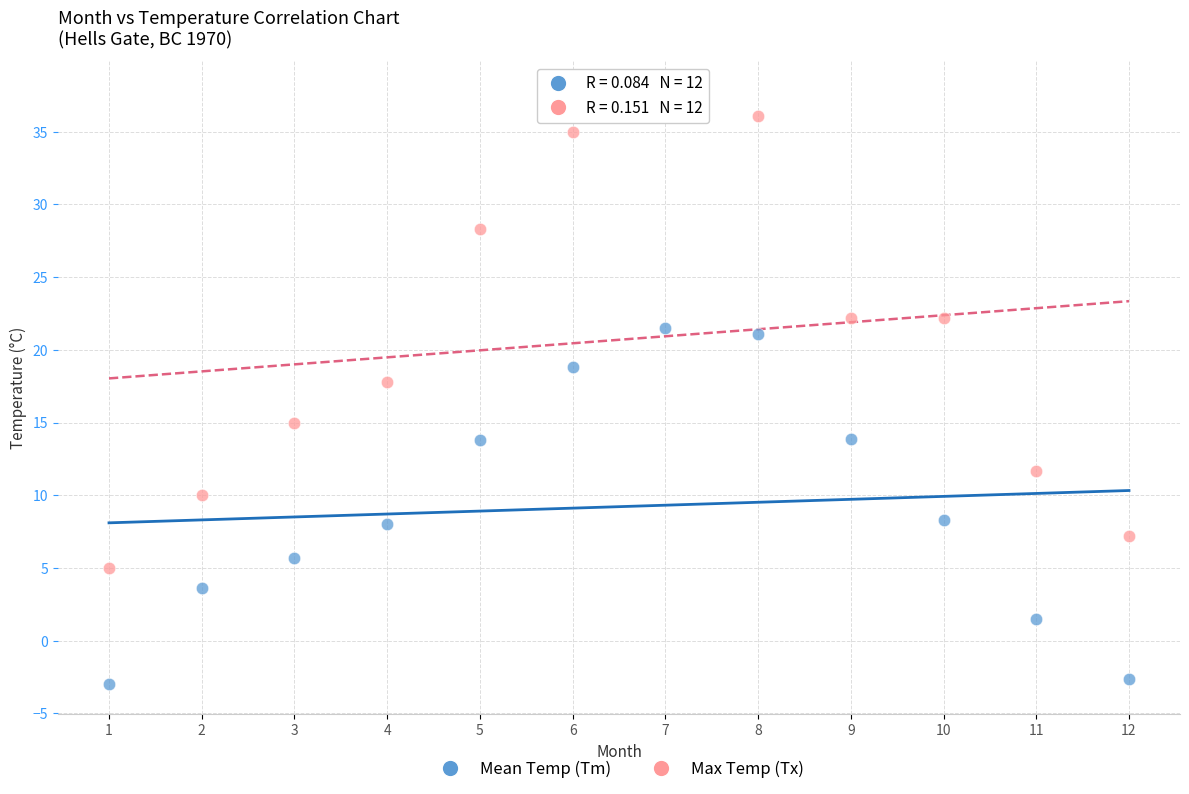

What are all the series names shown in the legend?

Mean Temp (Tm), Max Temp (Tx)